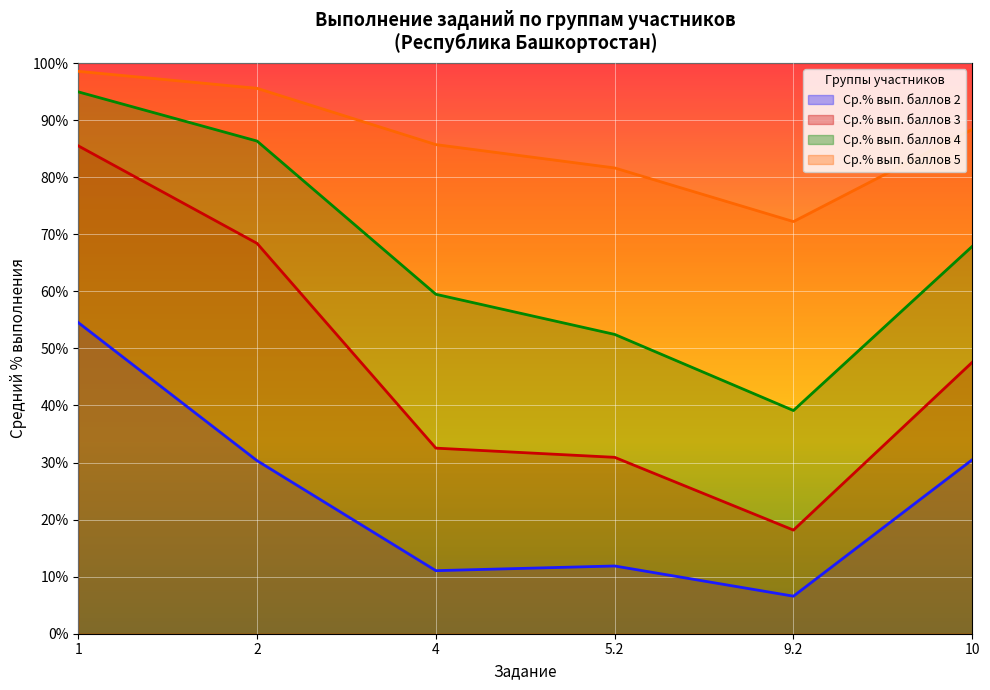

Read the Ср.% вып. баллов 3 value at 4.

32.5